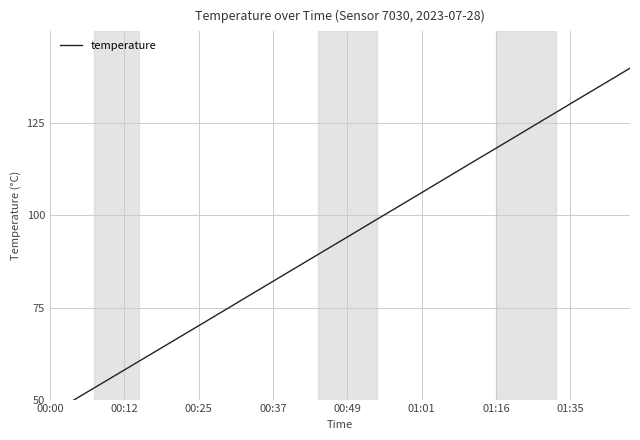

What is the difference between the values at 9 and 01:01?

9.6